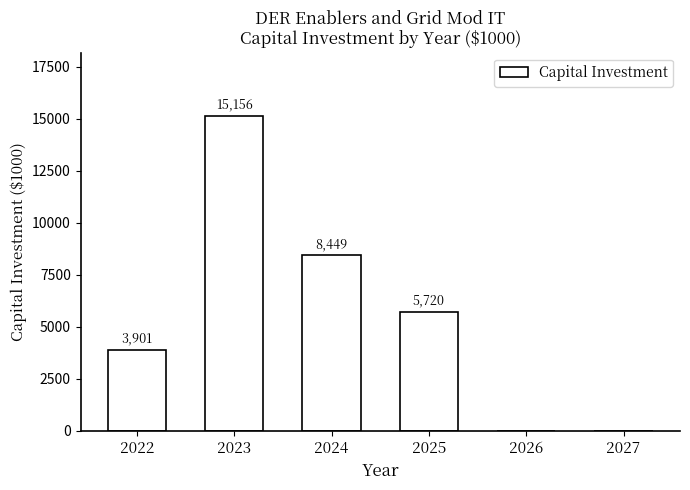

What is the change in value from 2025 to 2026?

-5720.0